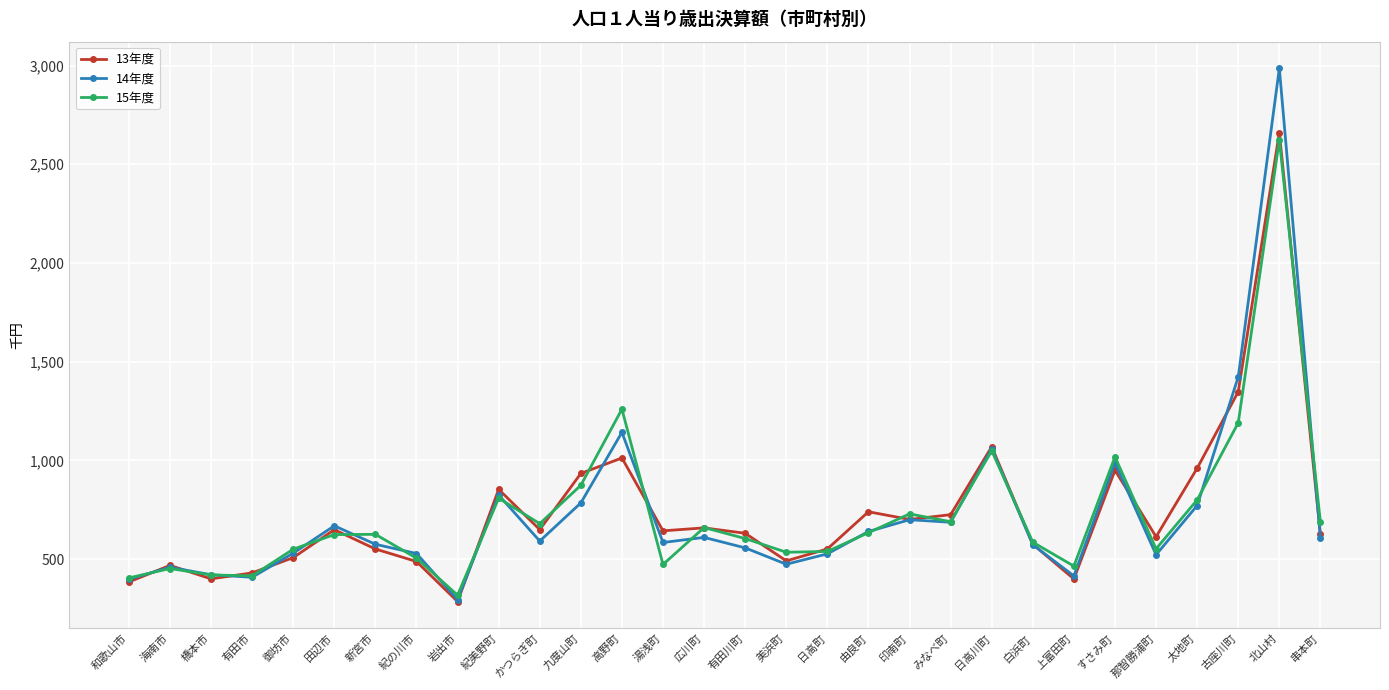

Where does the 15年度 series first go above 625?

新宮市